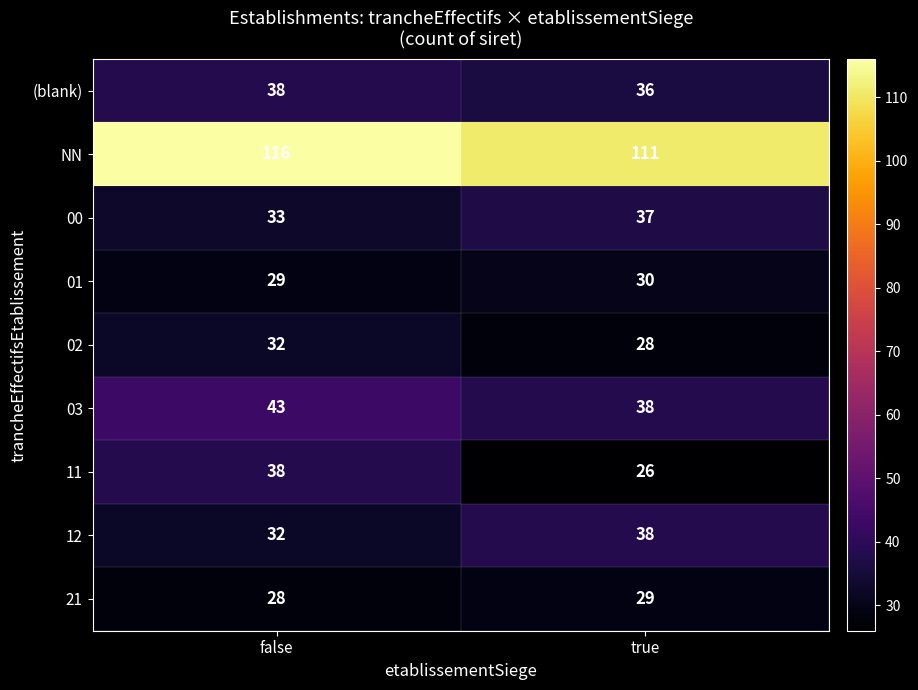

The value of 01 at false is 29. True or false?

True